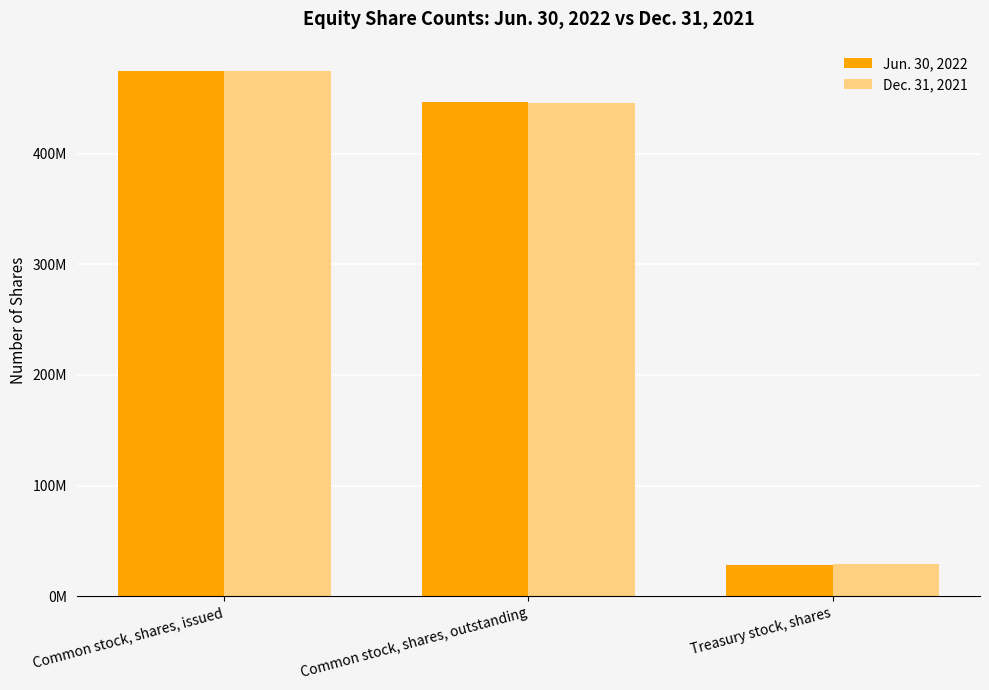

What is the difference between the maximum and second lowest values in the Dec. 31, 2021 series?

28778057